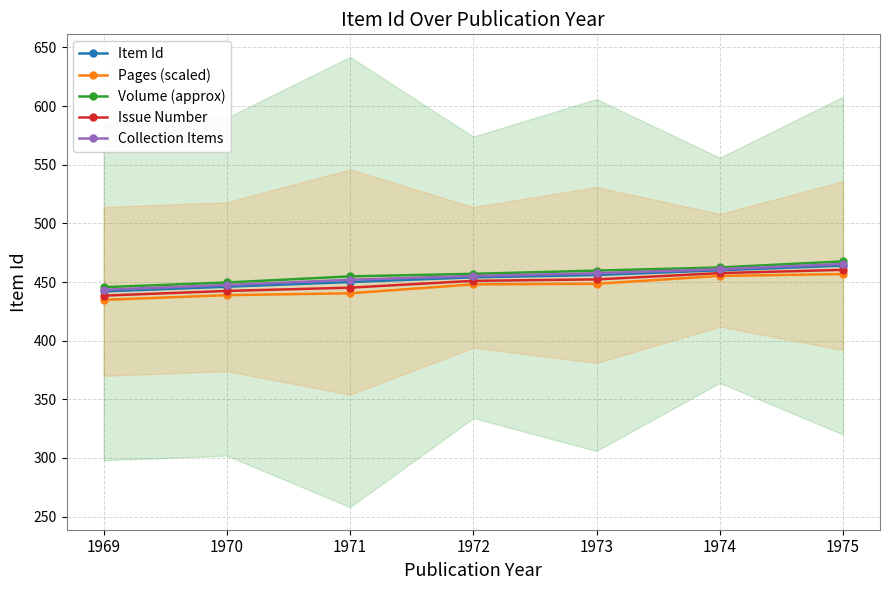

Where does the Volume (approx) series first go above 457?

1973